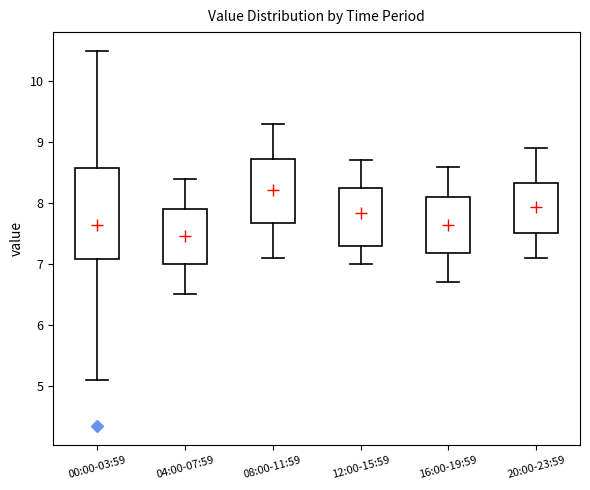

Which box's median line is the lowest?

04:00-07:59